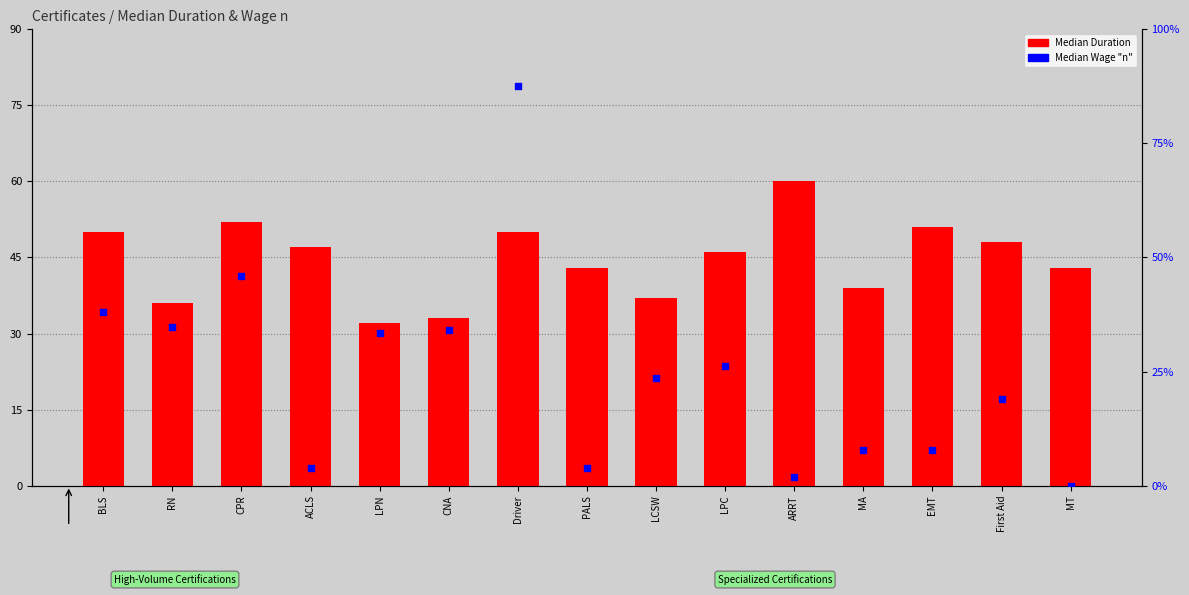

Is the value of Median Wage "n" at LPN greater than the value of Median Duration at MA?

Yes